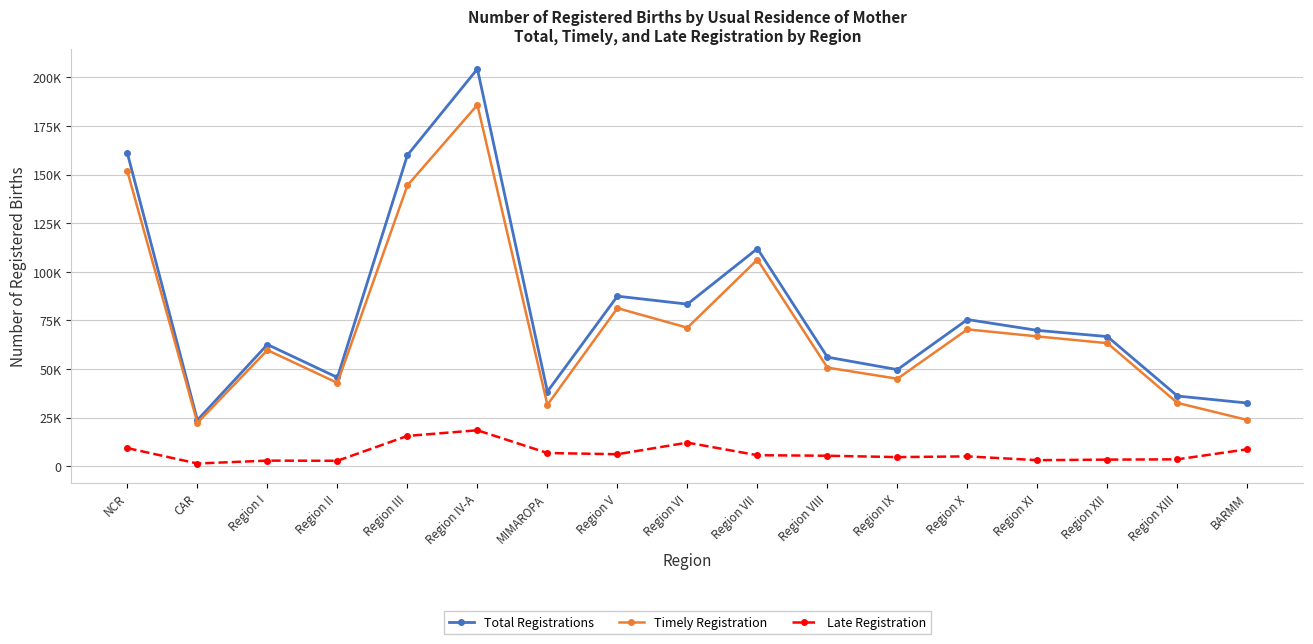

Which series has the largest total across all categories?

Total Registrations